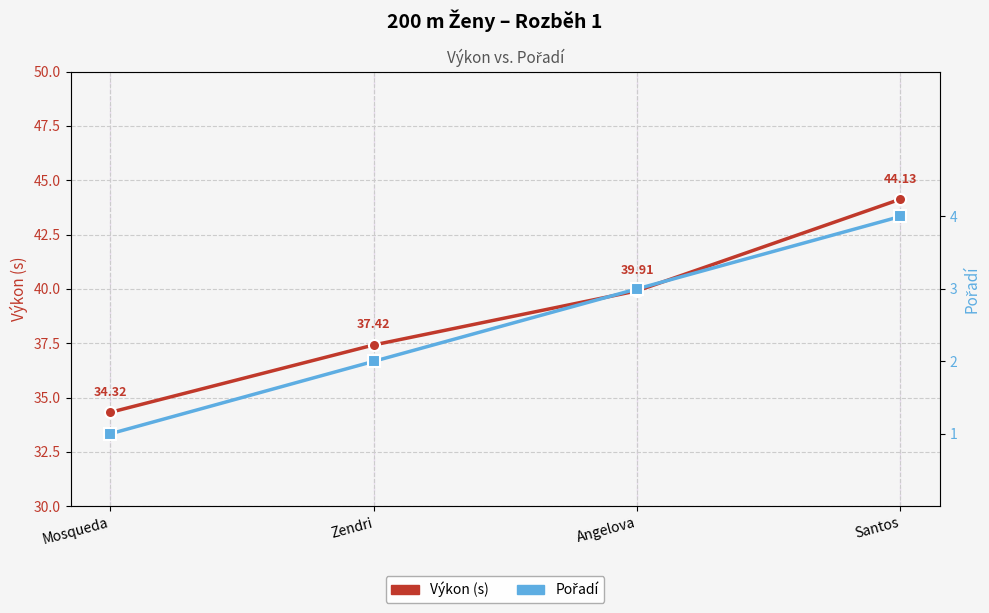

Which series has the largest range (max minus min)?

Výkon (s)